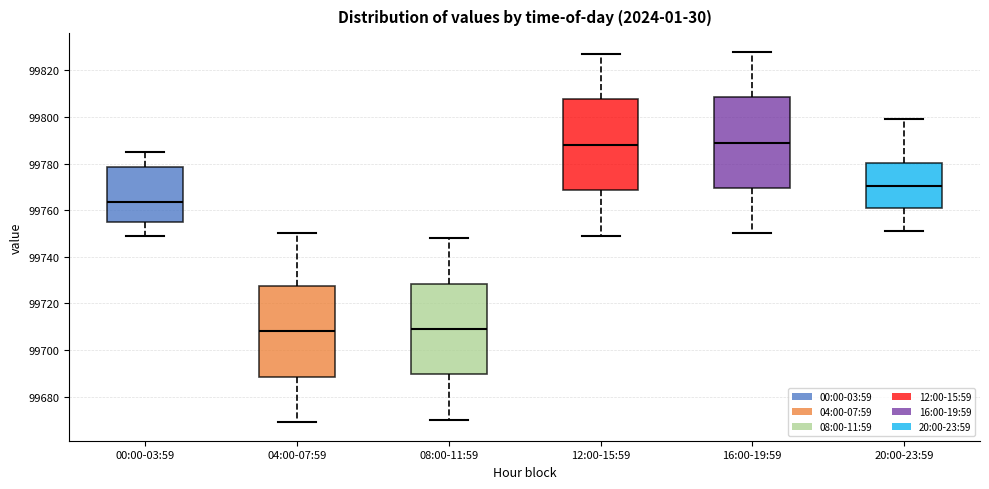

Reading left to right, read every box against the y-axis: the position of its median line, the range the box covers, and the ends of its whiskers. The values are not printed on the chart, so give them approximately, as read against the axis.

00:00-03:59: median 99764, box 99754 to 99778, whiskers 99750 to 99786
04:00-07:59: median 99708, box 99688 to 99728, whiskers 99670 to 99750
08:00-11:59: median 99710, box 99690 to 99728, whiskers 99670 to 99748
12:00-15:59: median 99788, box 99768 to 99808, whiskers 99750 to 99828
16:00-19:59: median 99790, box 99770 to 99808, whiskers 99750 to 99828
20:00-23:59: median 99770, box 99760 to 99780, whiskers 99752 to 99800